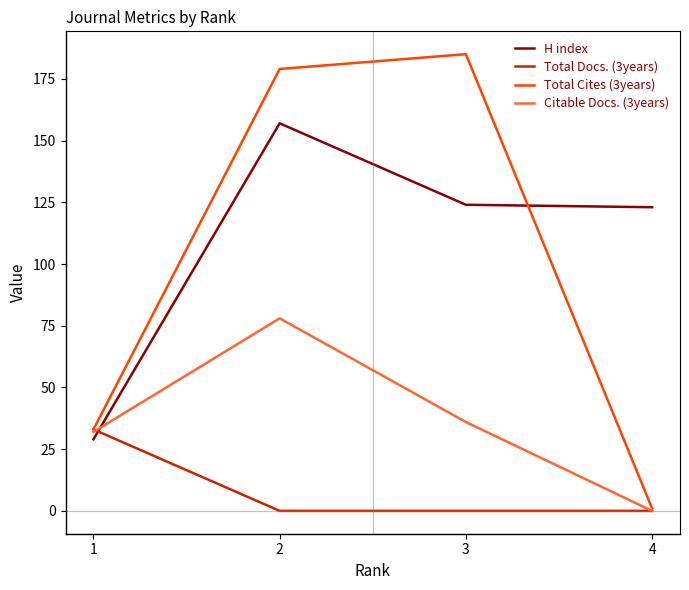

What is the difference between the second highest and minimum values in the Total Cites (3years) series?

178